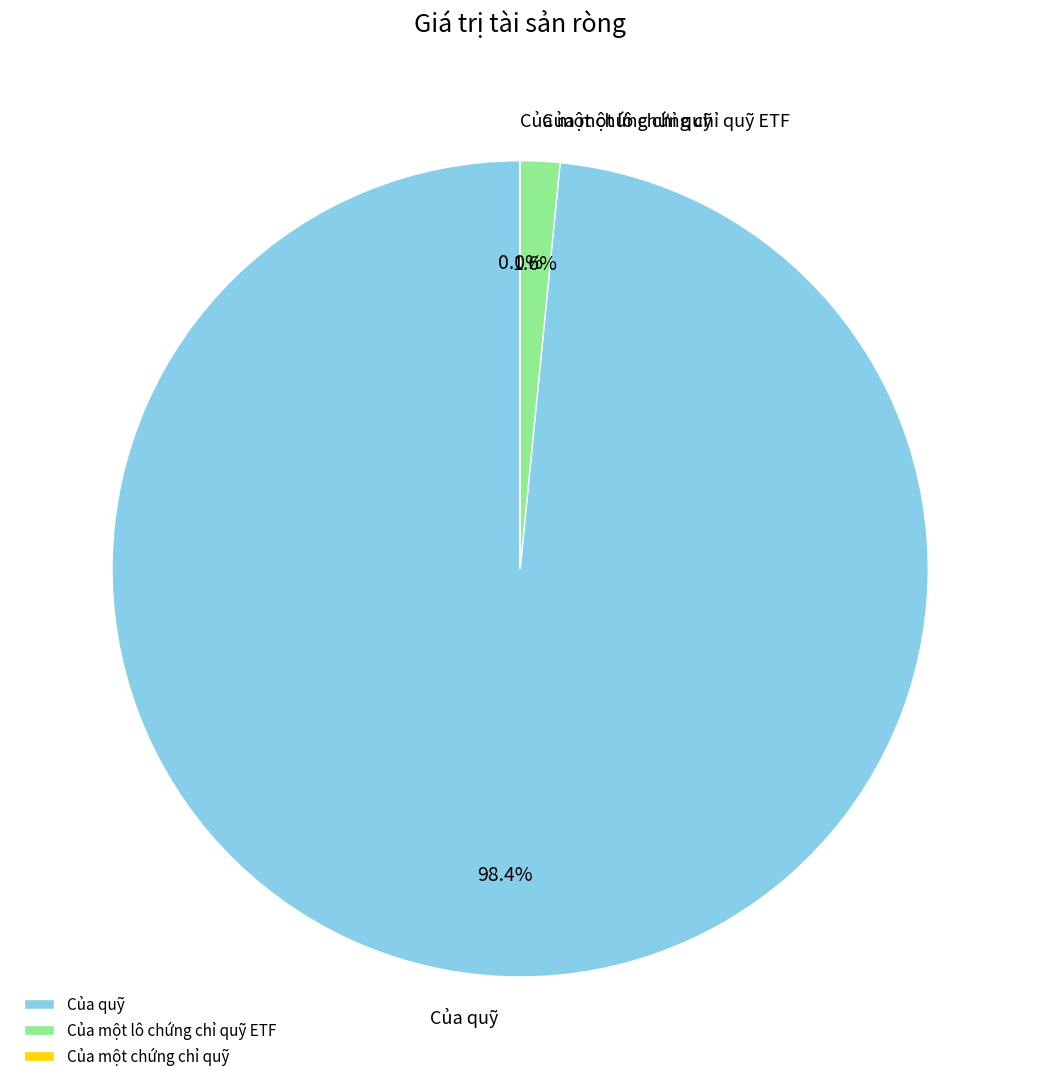

Which category has the biggest portion of the pie?

Của quỹ